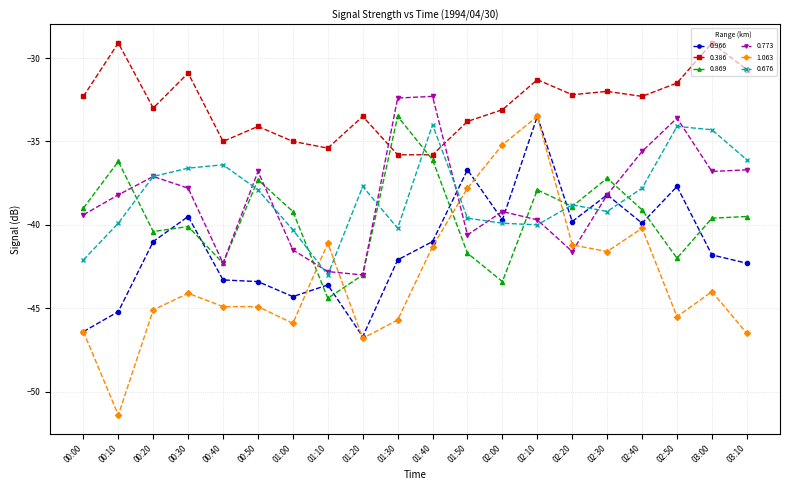

What is the smallest value displayed?

-51.4